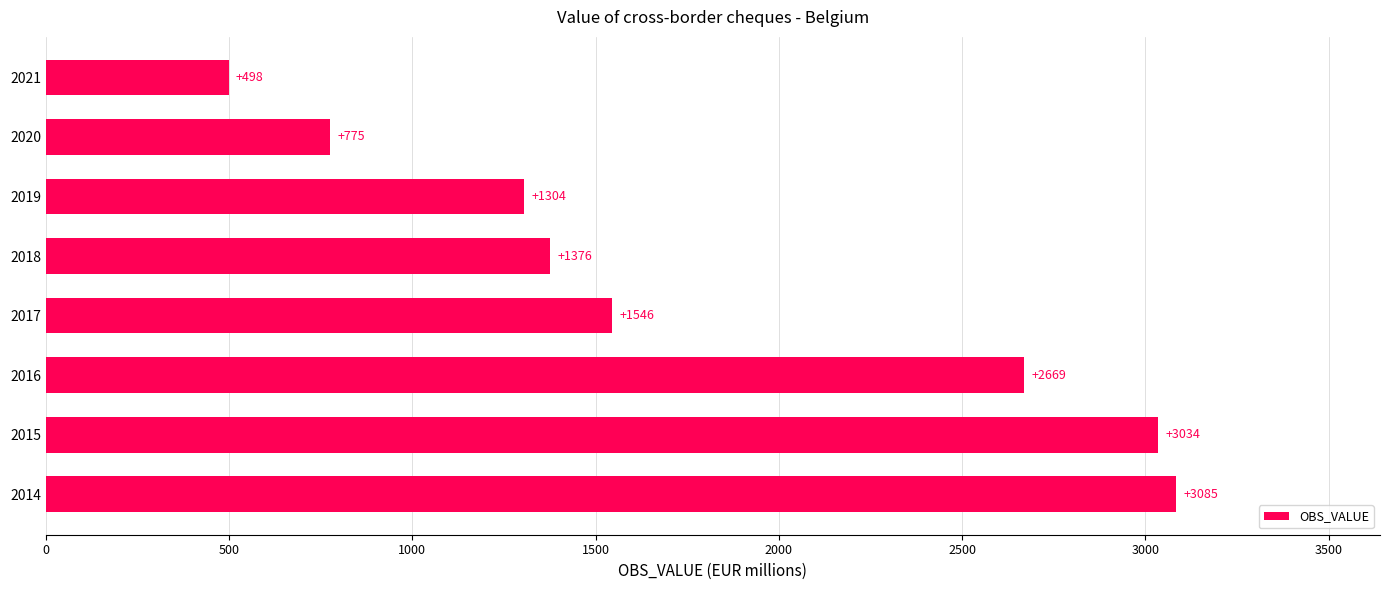

Rank the categories by value from lowest to highest.

2021, 2020, 2019, 2018, 2017, 2016, 2015, 2014